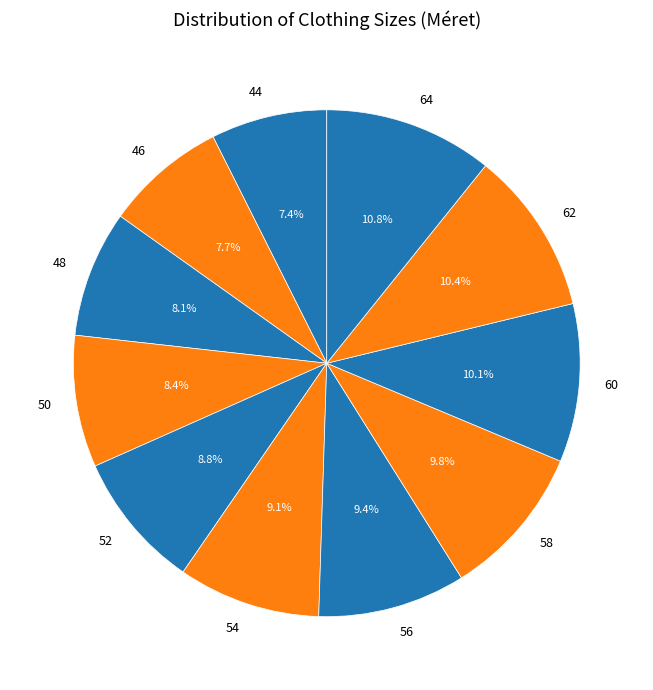

Which has a higher value, 62 or 52?

62